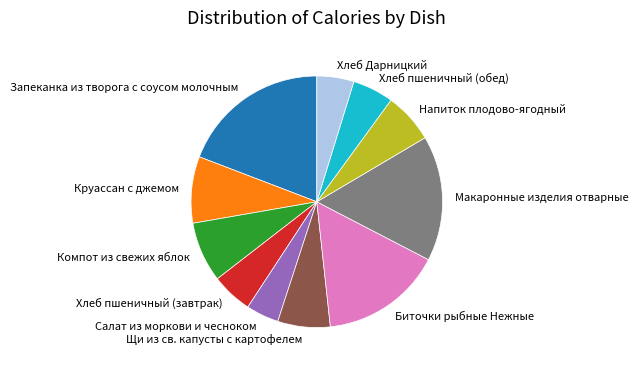

Which has a higher value, Напиток плодово-ягодный or Биточки рыбные Нежные?

Биточки рыбные Нежные